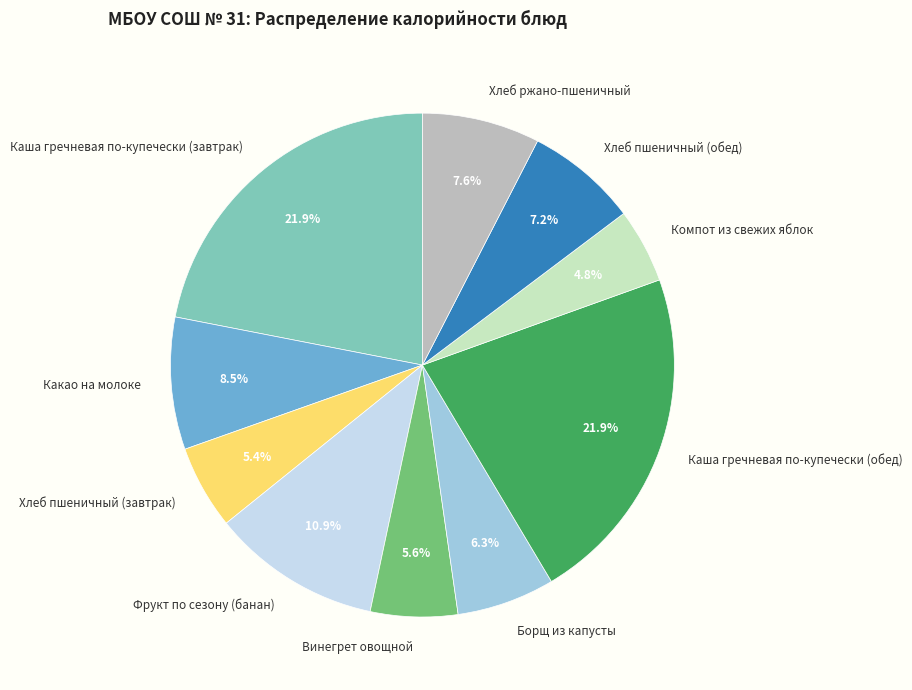

Is the sum of Какао на молоке and Фрукт по сезону (банан) greater than half?

No